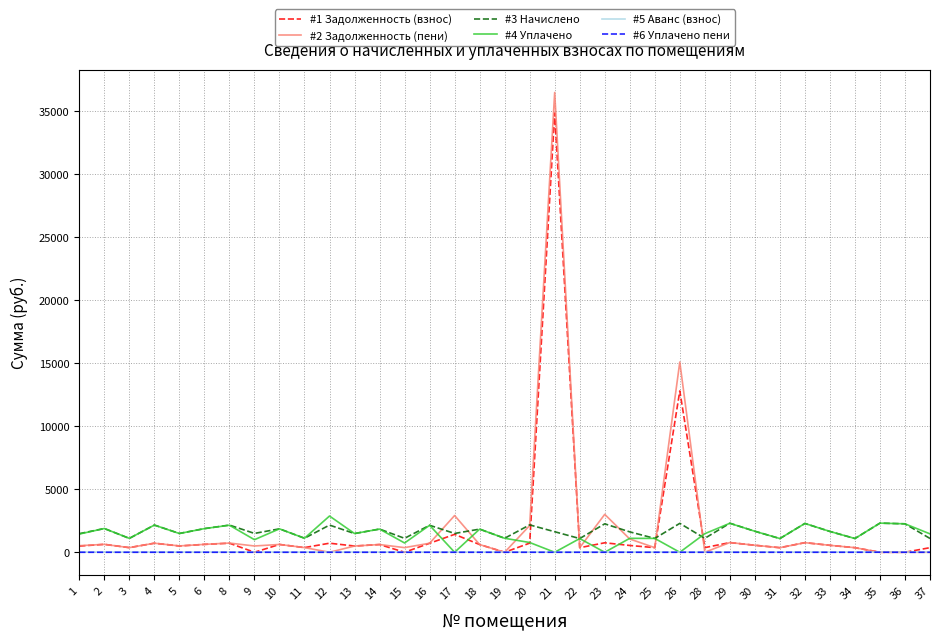

True or false: #3 Начислено and #6 Уплачено пени intersect in this chart.

False